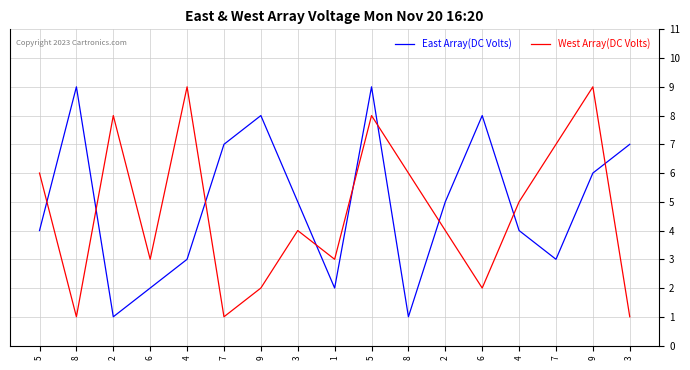

What are all the series names shown in the legend?

East Array(DC Volts), West Array(DC Volts)